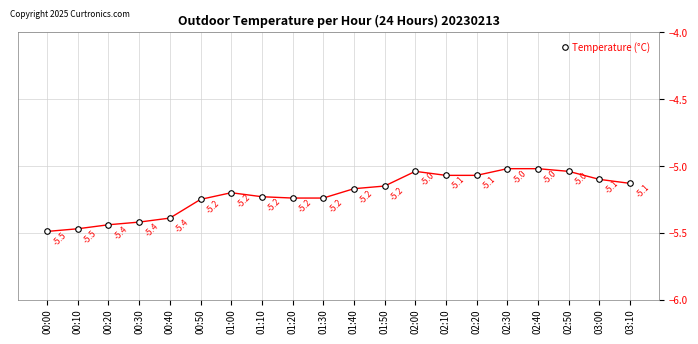

What is the minimum value shown in the chart?

-5.5